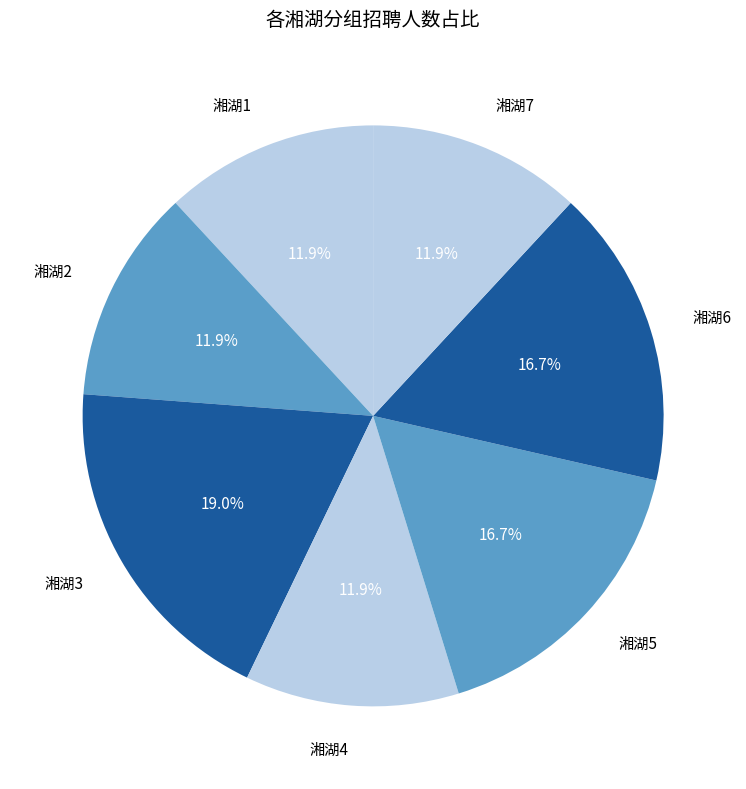

Which slice is the largest?

湘湖3